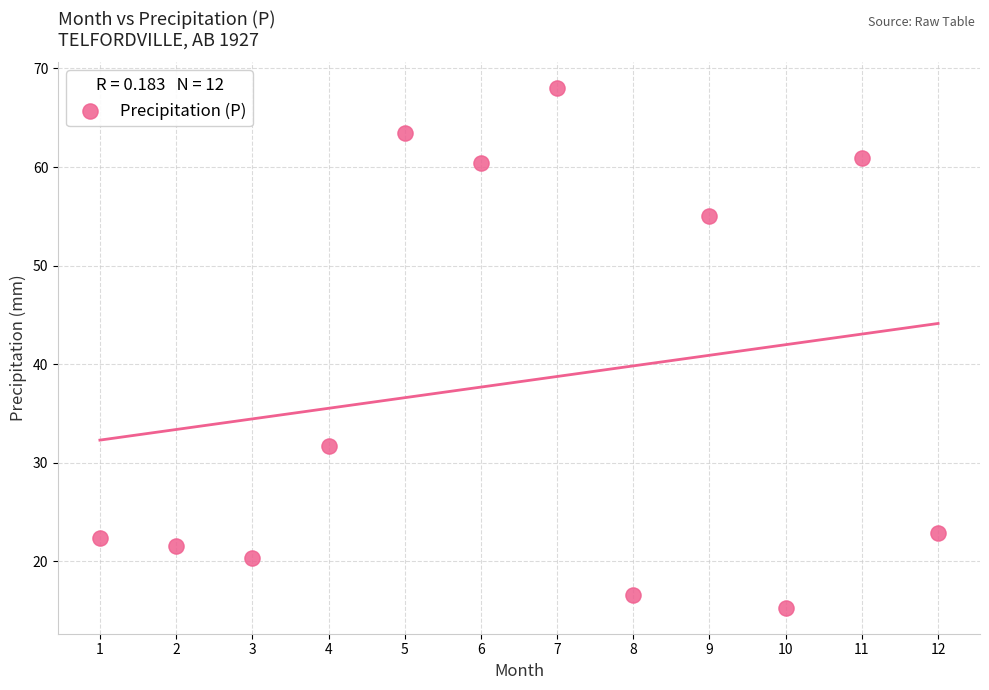

What is the average Y value?

38.2